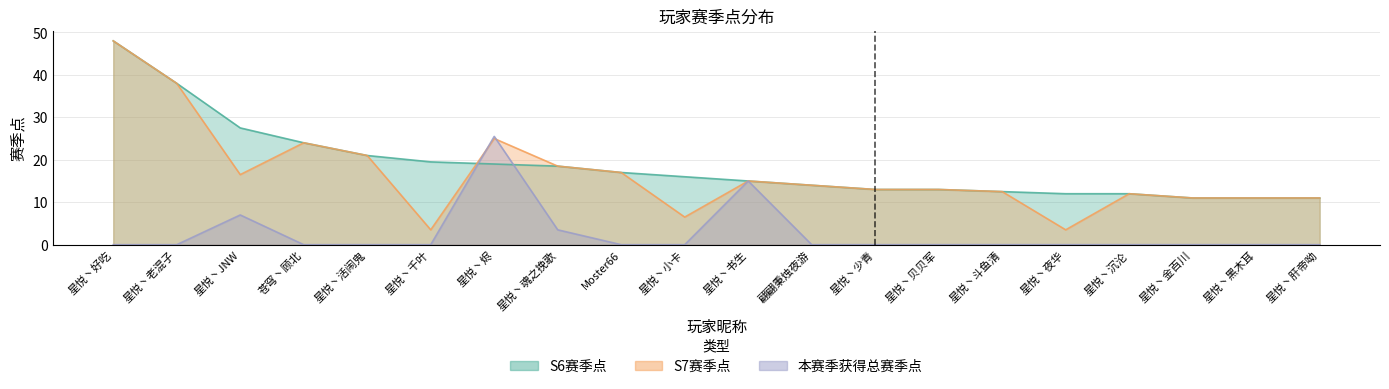

Does the chart display data point markers on the line(s)?

No